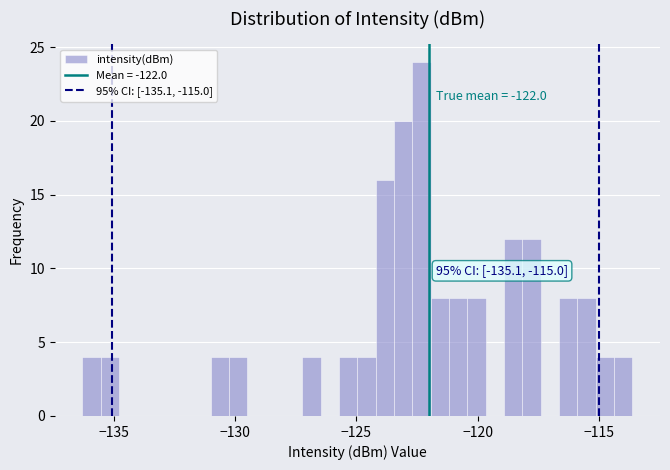

Around what value on the x-axis is the tallest bar? Give the approximate position of its centre, as read against the axis.

-122.5